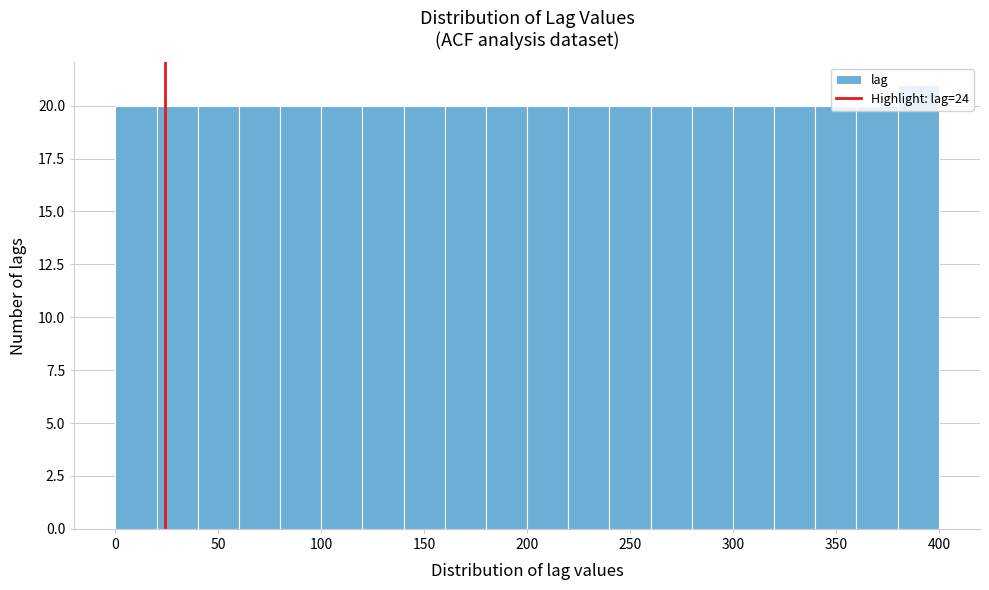

Reading left to right, list every bar in this chart as the range it spans on the x-axis followed by its height. The values are not printed on the chart, so give them approximately, as read against the axis.

0 to 20: 20
20 to 40: 20
40 to 60: 20
60 to 80: 20
80 to 100: 20
100 to 120: 20
120 to 140: 20
140 to 160: 20
160 to 180: 20
180 to 200: 20
200 to 220: 20
220 to 240: 20
240 to 260: 20
260 to 280: 20
280 to 300: 20
300 to 320: 20
320 to 340: 20
340 to 360: 20
360 to 380: 20
380 to 400: 21